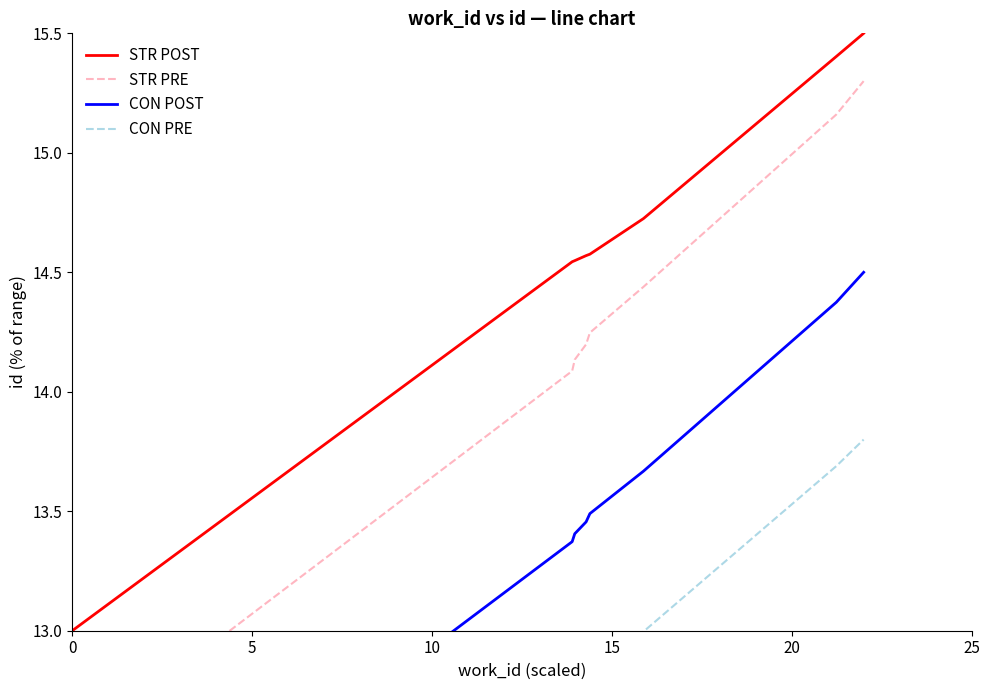

Which series changed the most between 20 and 25?

STR PRE